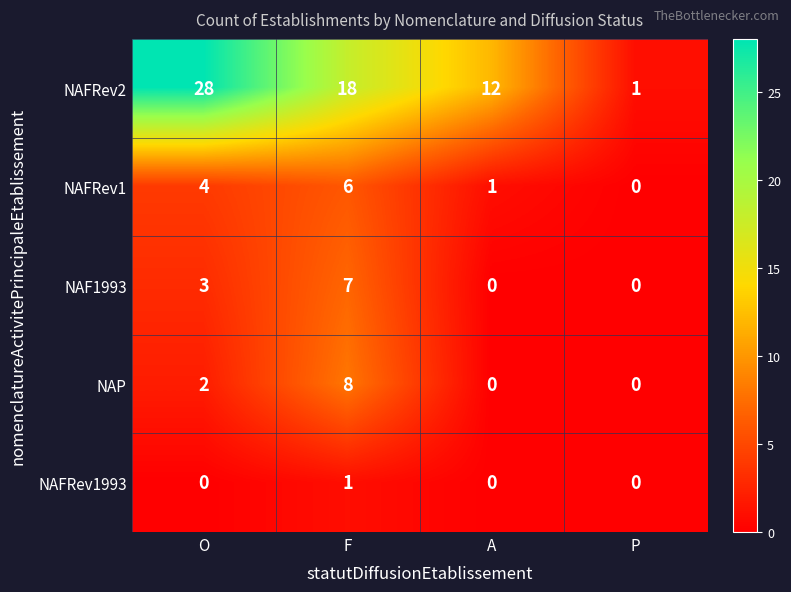

Rank the series at F from lowest to highest value.

NAFRev1993, NAFRev1, NAF1993, NAP, NAFRev2